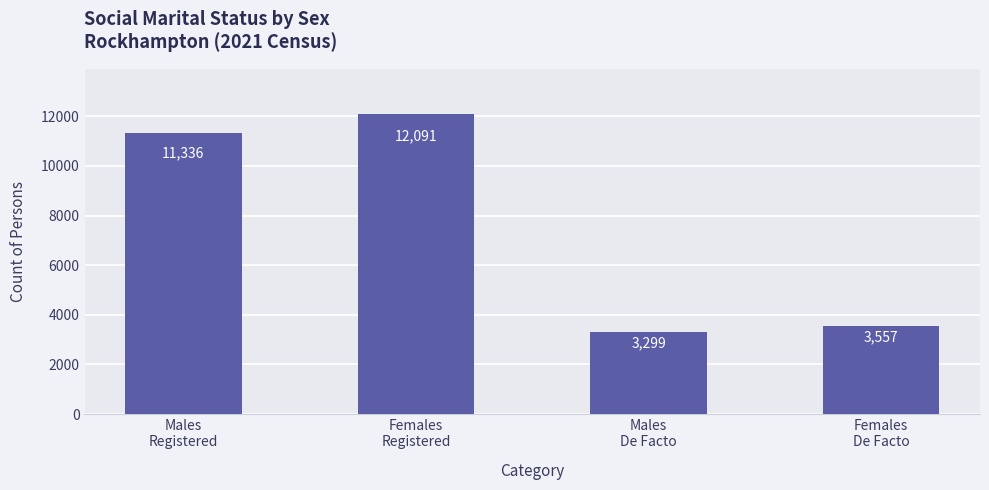

The chart shows a value of 12091 at Females
Registered. True or false?

True